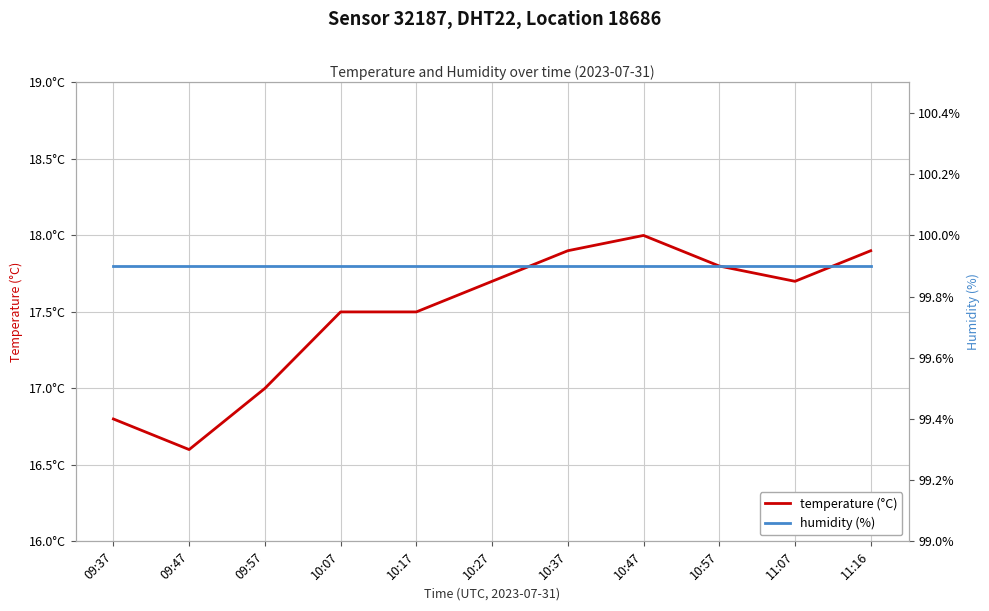

Reading right to left, list all the values displayed in this chart.

temperature (°C): 11:16=17.9	11:07=17.7	10:57=17.8	10:47=18.0	10:37=17.9	10:27=17.7	10:17=17.5	10:07=17.5	09:57=17.0	09:47=16.6	09:37=16.8
humidity (%): 11:16=99.9	11:07=99.9	10:57=99.9	10:47=99.9	10:37=99.9	10:27=99.9	10:17=99.9	10:07=99.9	09:57=99.9	09:47=99.9	09:37=99.9